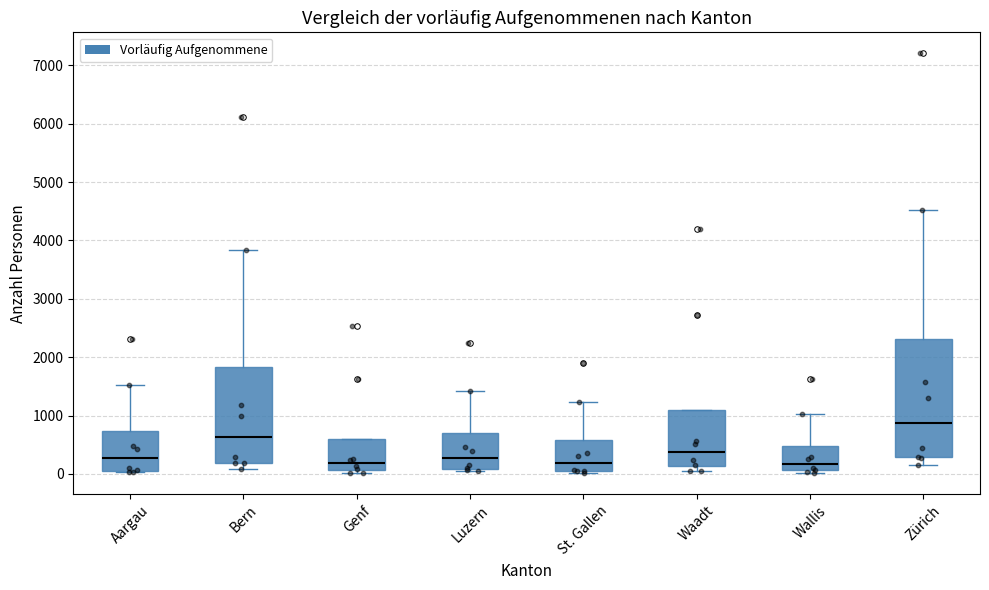

Where does the upper whisker of the box for Luzern end on the y-axis? The values are not printed on the chart, so give them approximately, as read against the axis.

1400